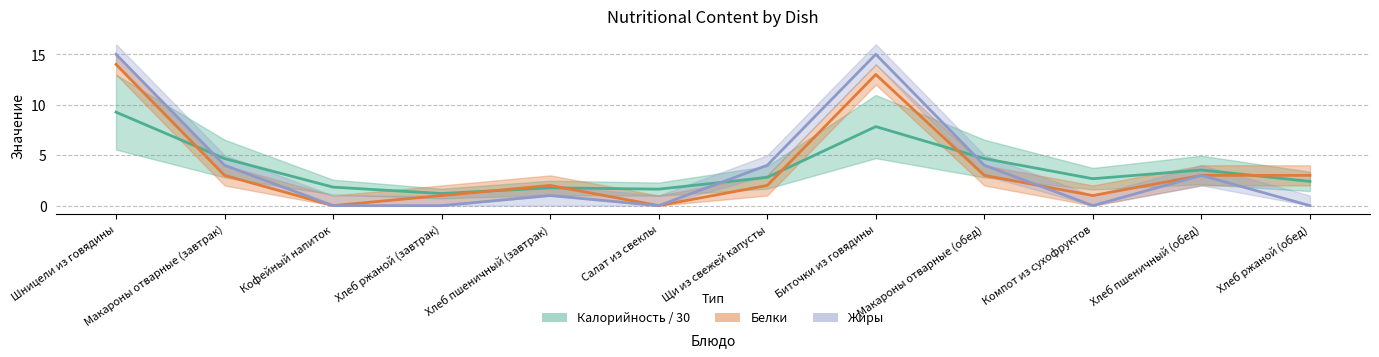

What is the difference between the Белки values at Хлеб пшеничный (обед) and Компот из сухофруктов?

2.0